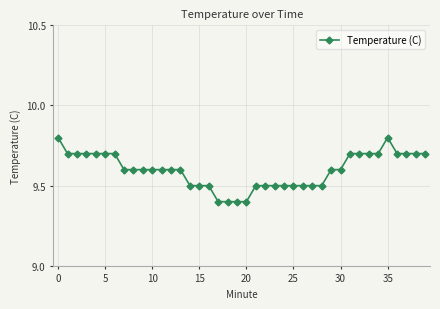

How many data points does each series have?

40